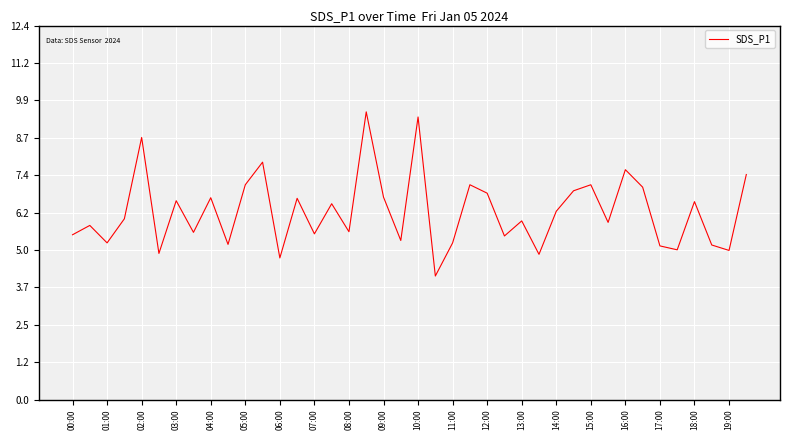

What is the minimum value shown in the chart?

4.1